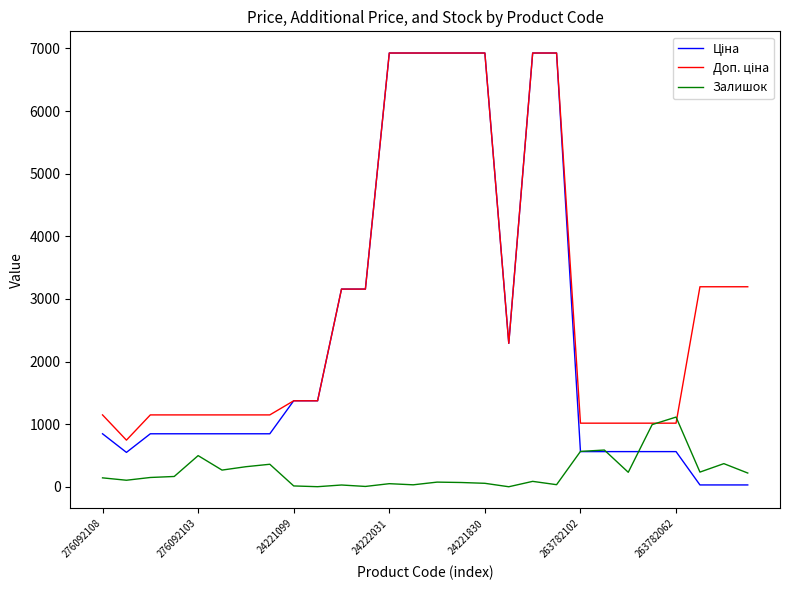

What is the greatest value displayed?

6925.7